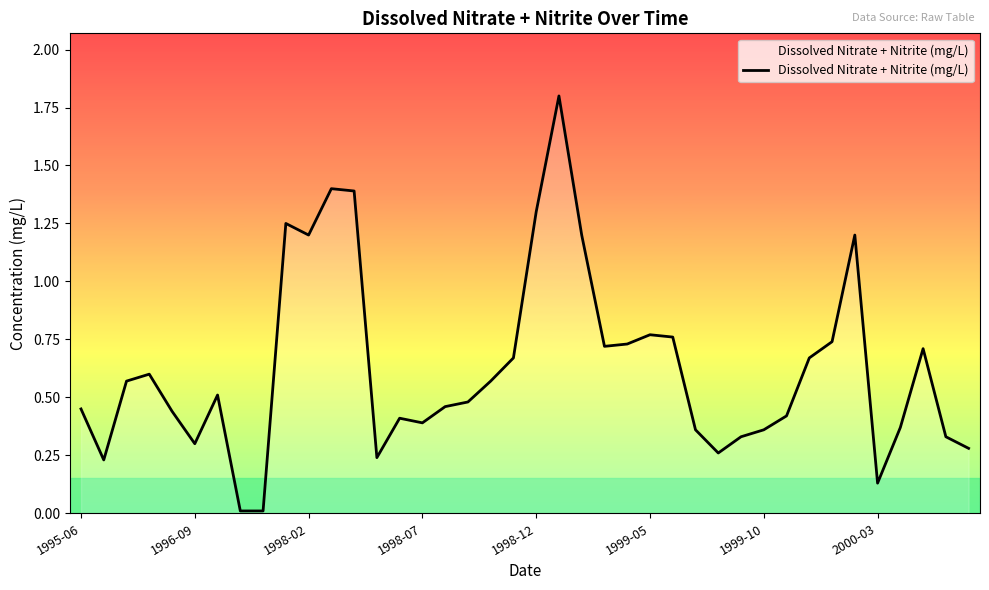

What is the difference between the maximum and minimum values?

1.8